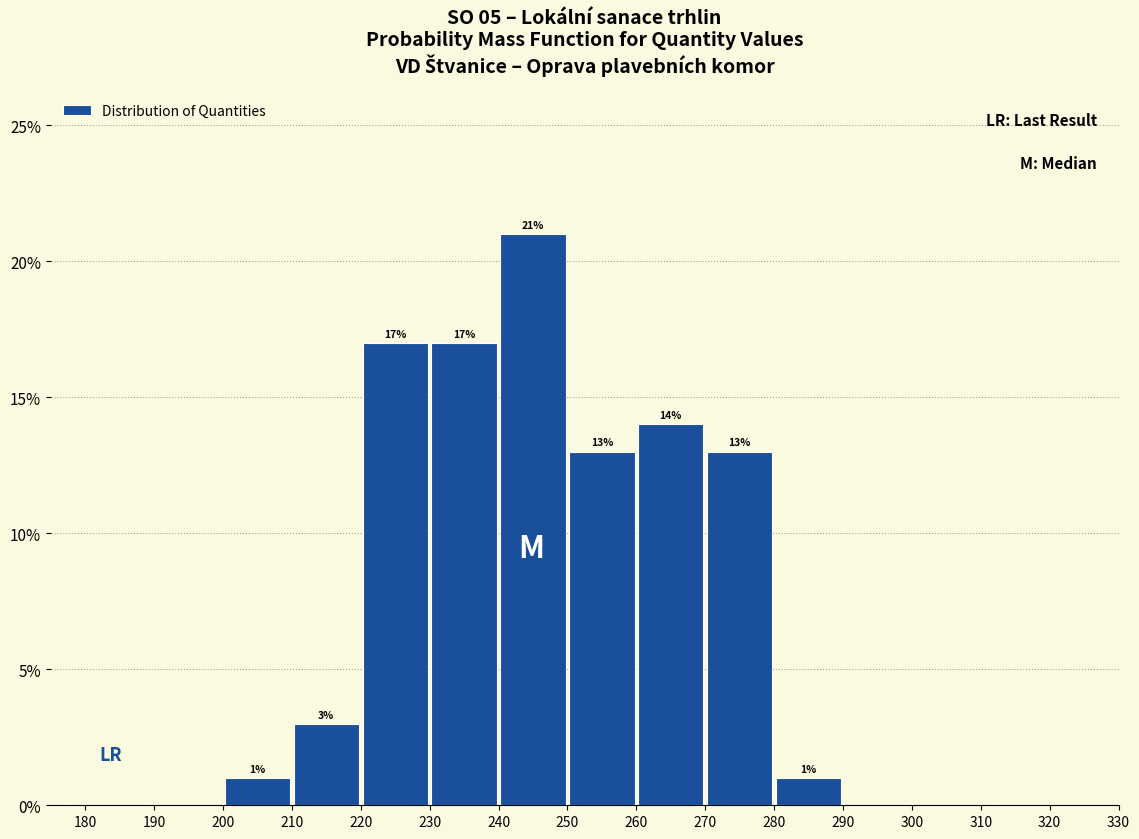

Which range on the x-axis has the tallest bar?

240 to 250